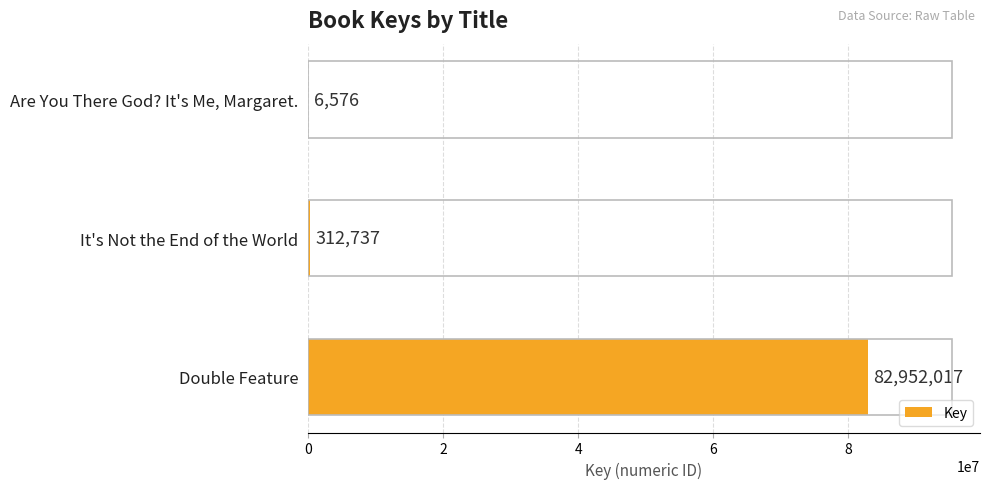

At which label is the value closest to 41479296?

It's Not the End of the World